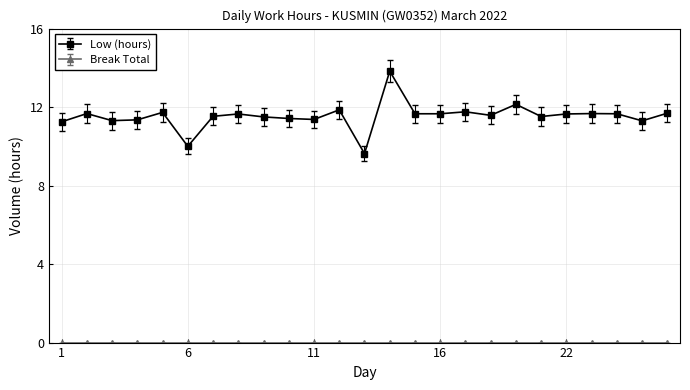

At how many categories does at least one series exceed 4?

25